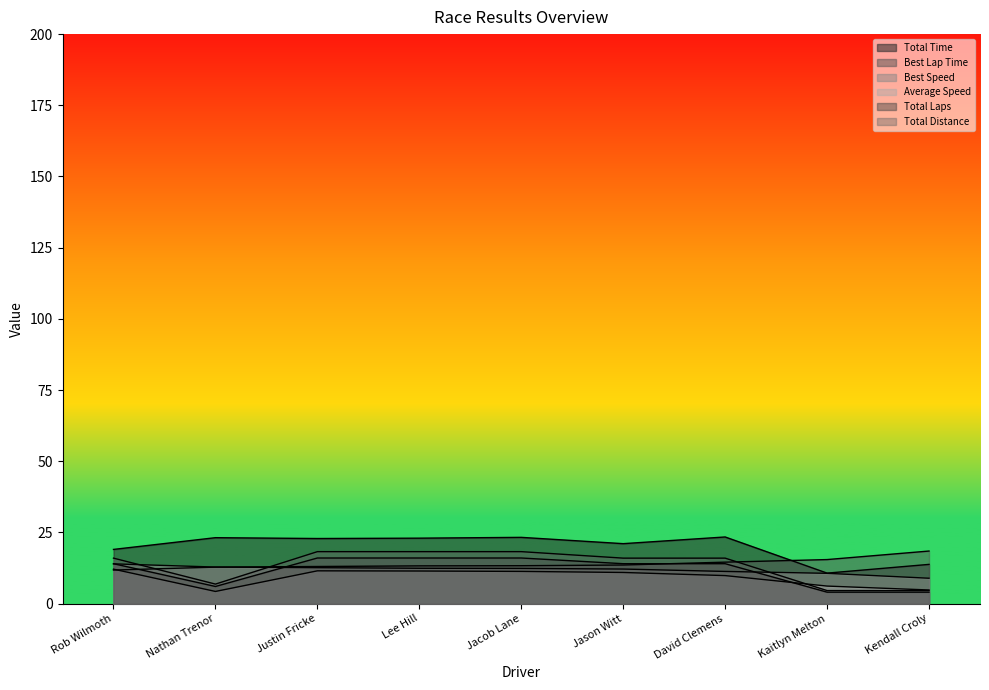

Reading left to right, transcribe all the data shown in this chart.

Total Time: 19.0	23.1	22.8	23.0	23.3	21.0	23.4	10.7	13.8
Best Lap Time: 11.8	12.8	13.0	13.2	13.3	13.5	14.5	15.5	18.4
Best Speed: 13.9	12.8	12.6	12.4	12.3	12.1	11.3	10.6	8.9
Average Speed: 12.1	4.3	11.5	11.4	11.3	10.9	9.8	6.1	4.8
Total Laps: 14.0	6.0	16.0	16.0	16.0	14.0	14.0	4.0	4.0
Total Distance: 16.0	6.8	18.2	18.2	18.2	16.0	16.0	4.6	4.6